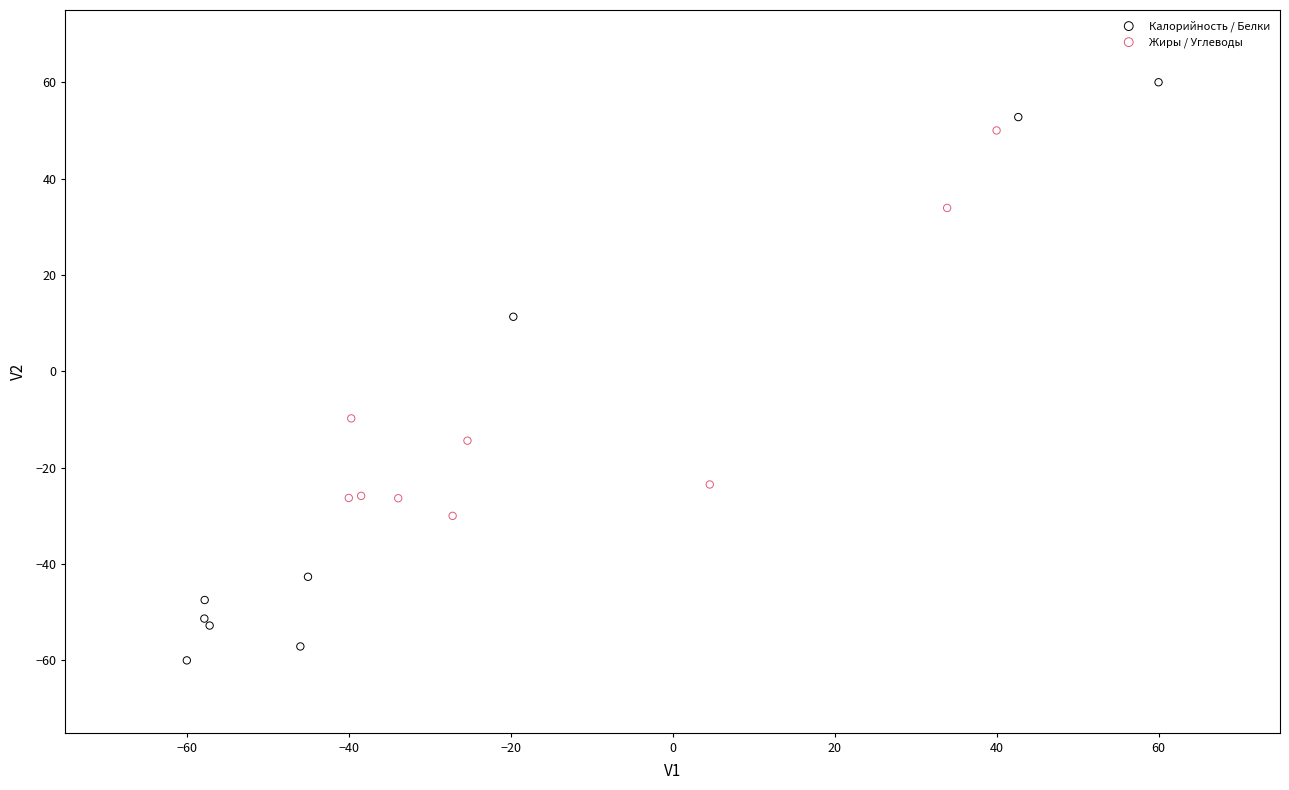

Which series contains the highest Y value?

Калорийность / Белки